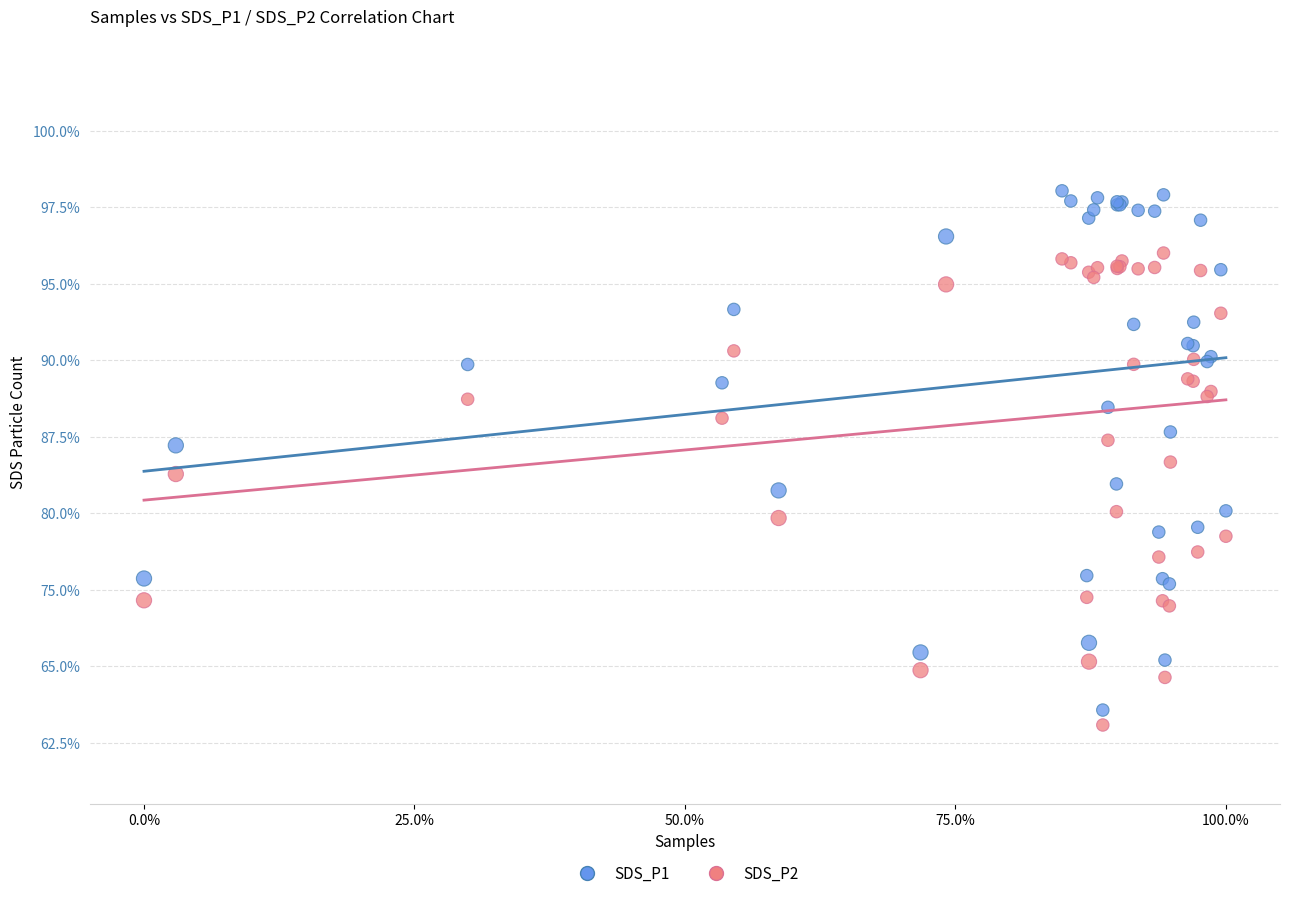

Which series contains the highest Y value?

SDS_P1